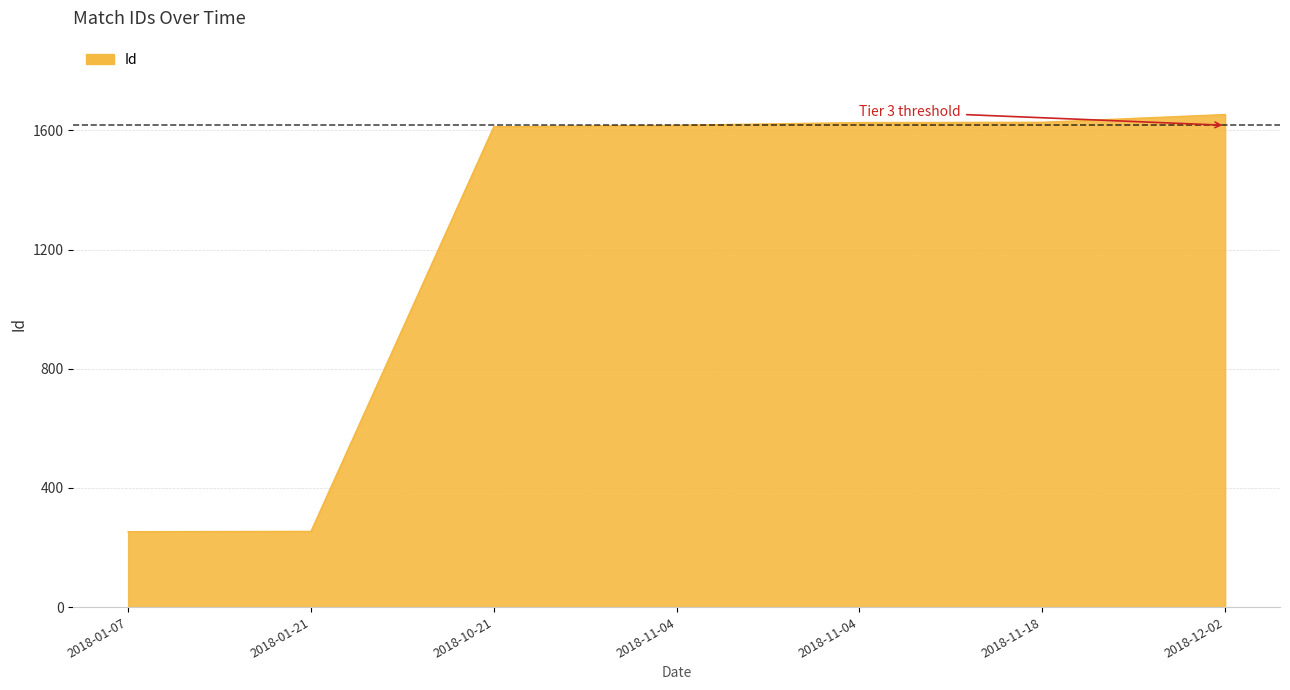

Between 2018-11-04 and 2018-12-02, which is larger?

2018-12-02